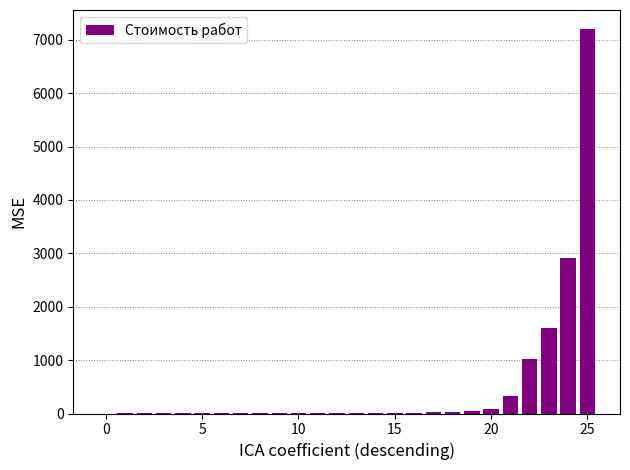

What is the sum of all values?

13308.9